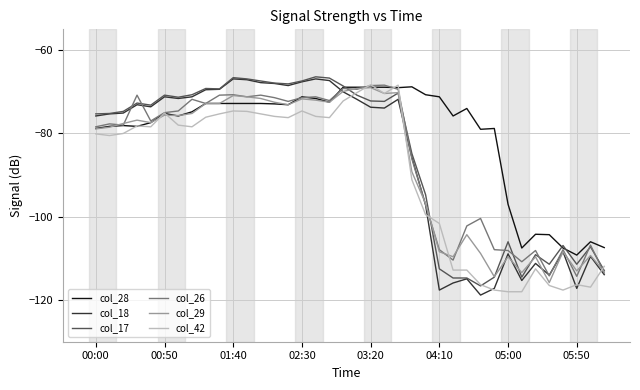

After their last crossing, which series has the higher values: col_18 or col_28?

col_28